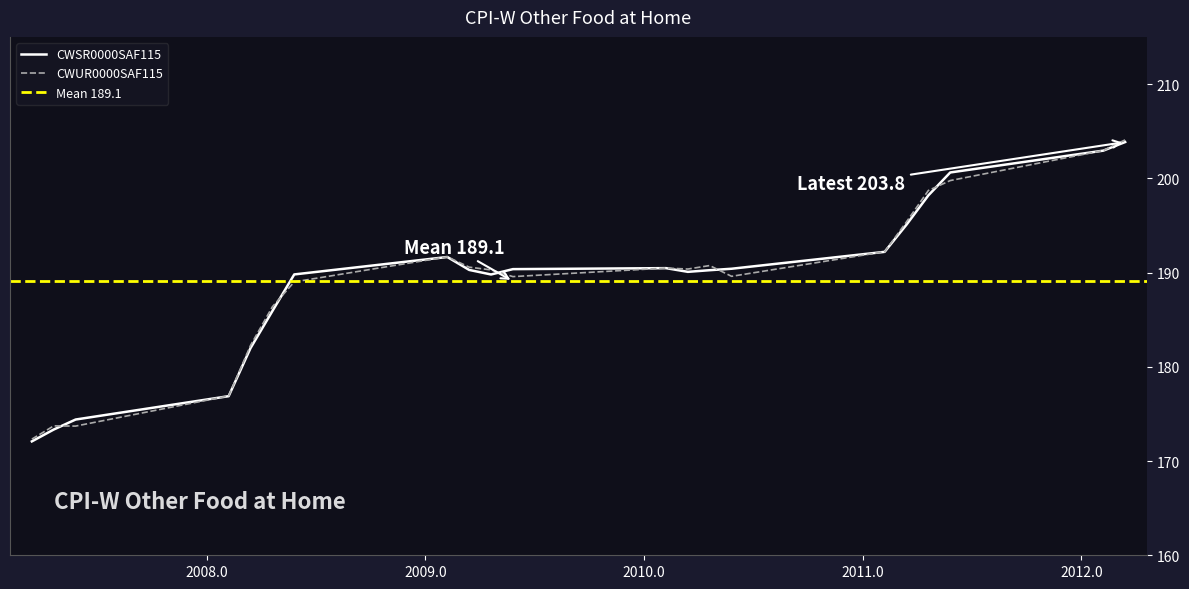

What is the lowest value of the CWUR0000SAF115 series?

172.3